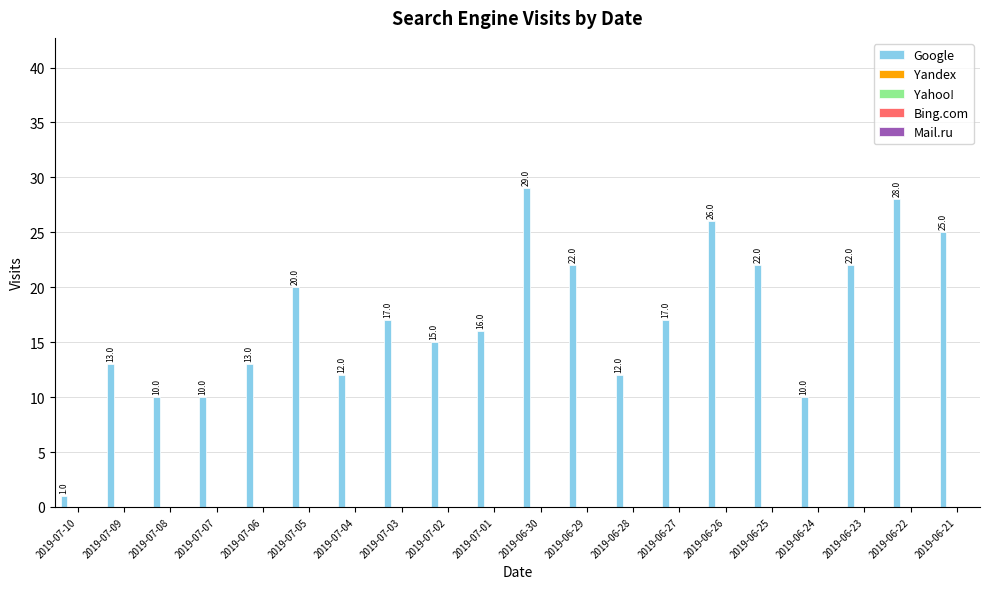

What is the sum of all values?

340